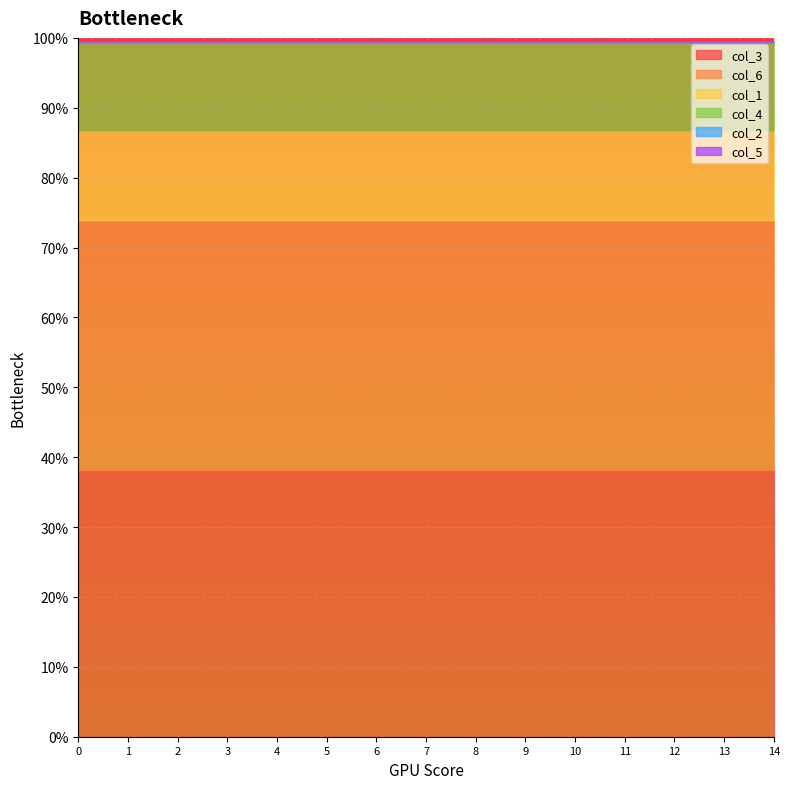

Read the col_3 value at 11.

0.4